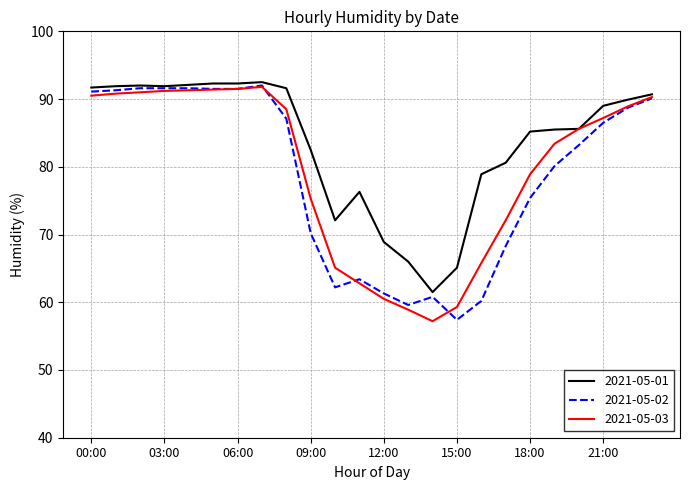

Which series has the largest total across all categories?

2021-05-01